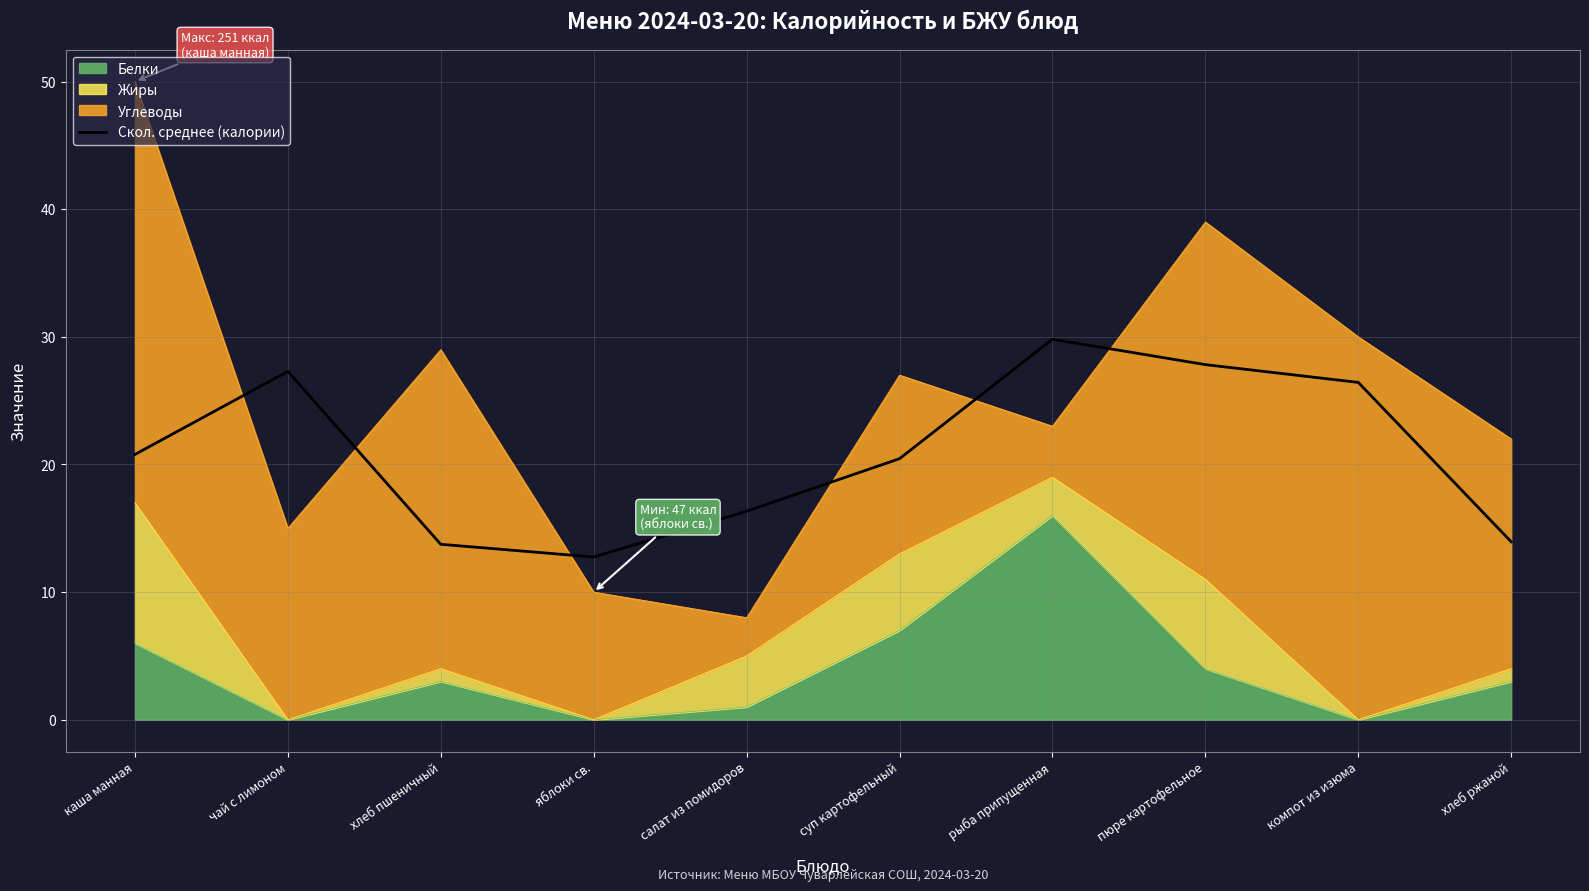

Does the chart have visible grid lines?

Yes